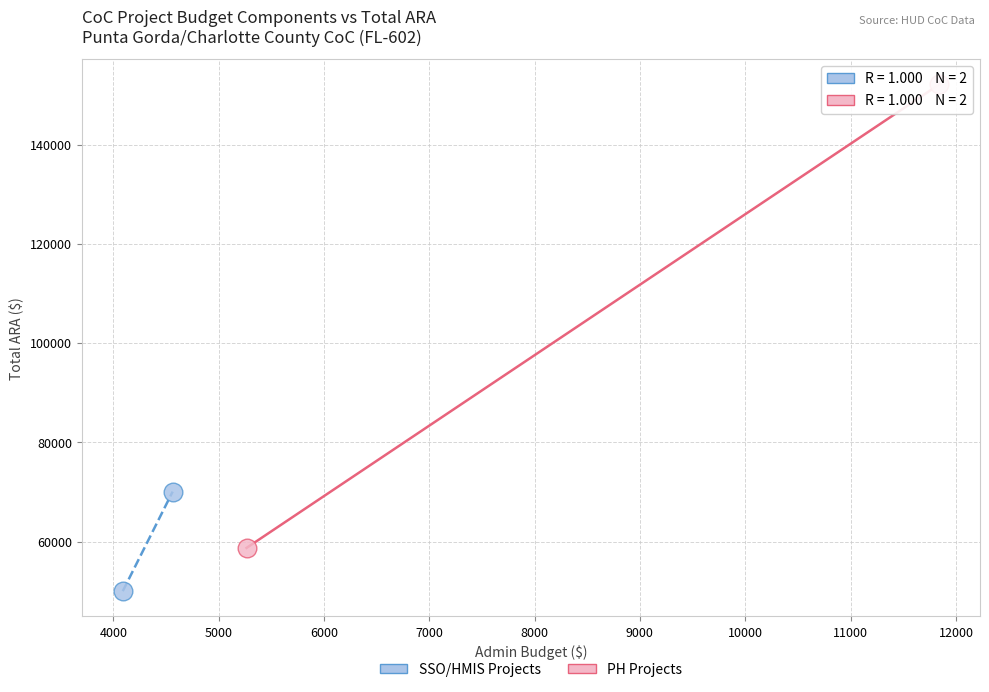

Which series has the widest spread of Y values?

PH Projects